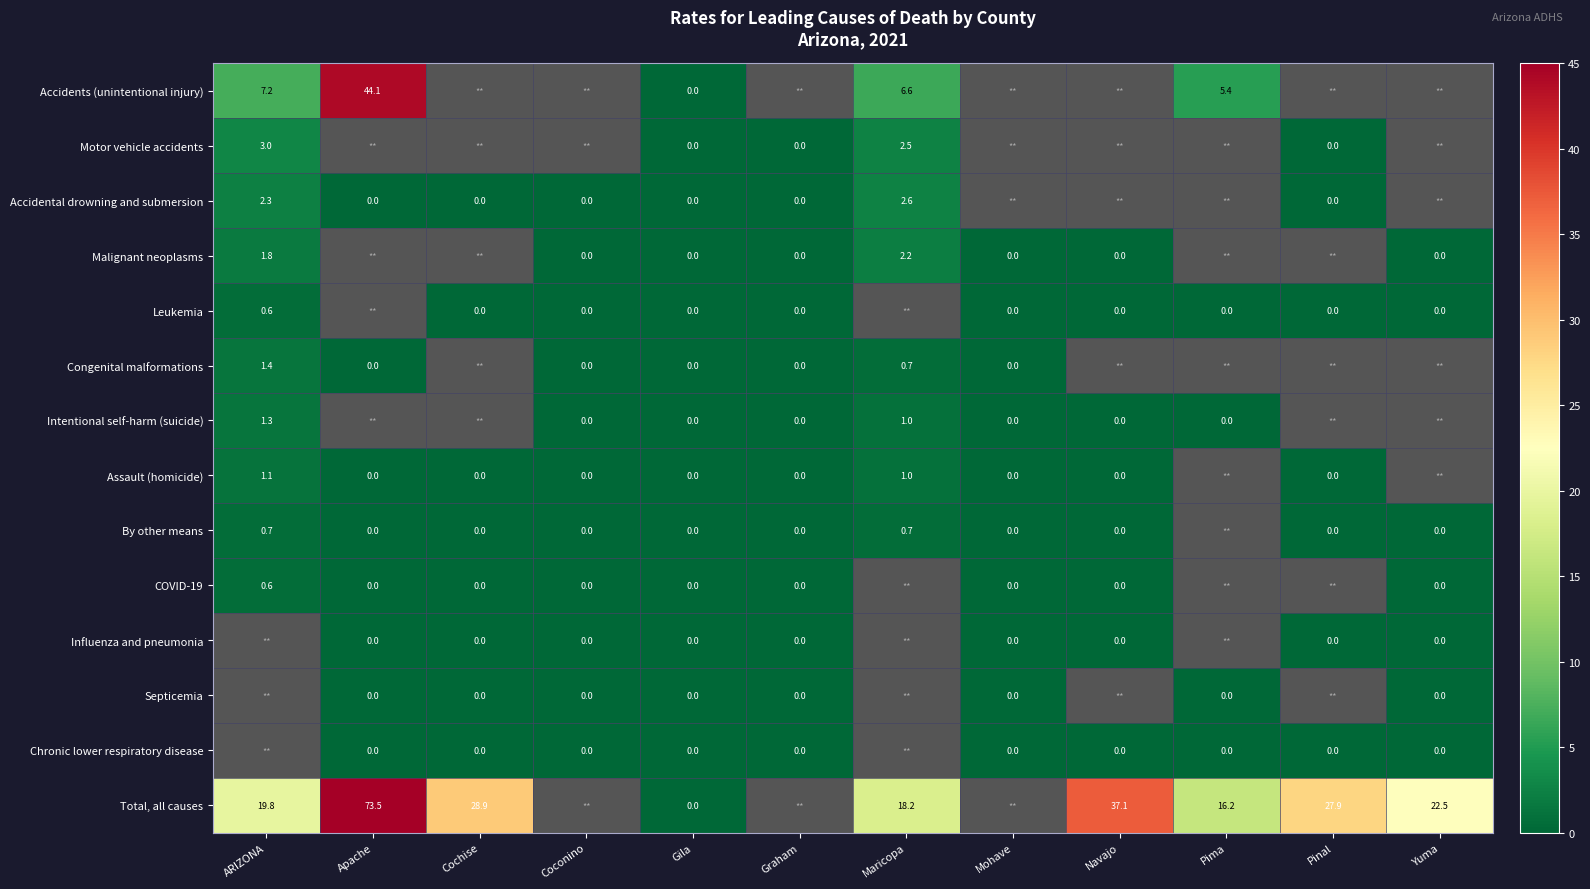

True or false: Total, all causes has a value of 29.1 at ARIZONA.

False